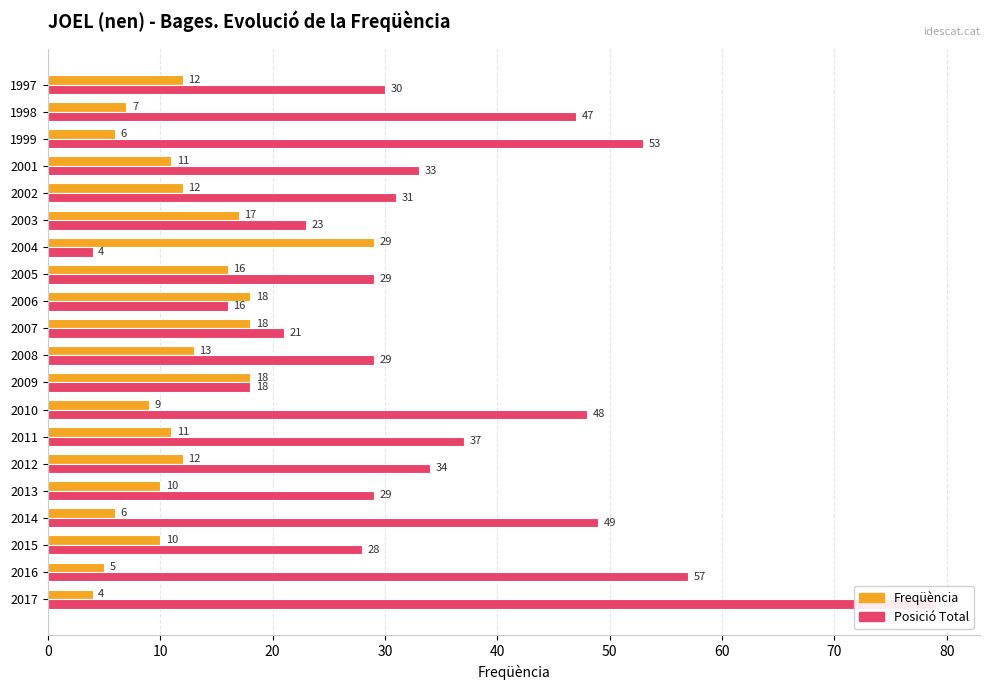

The value of Freqüència at 1997 is 21. True or false?

False